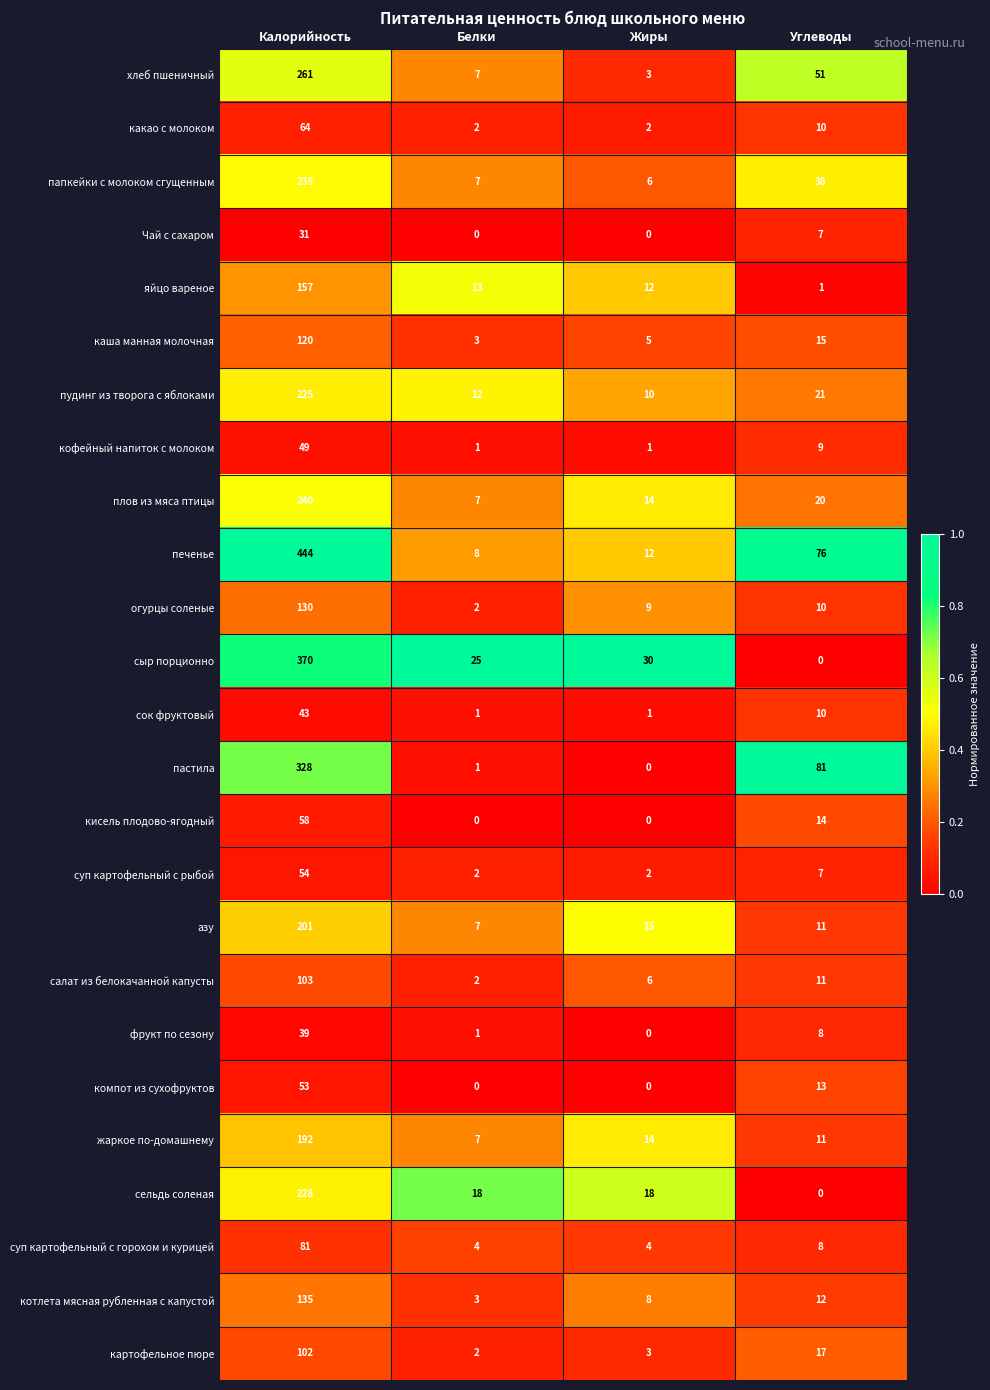

At which label does кофейный напиток с молоком reach its peak?

Калорийность